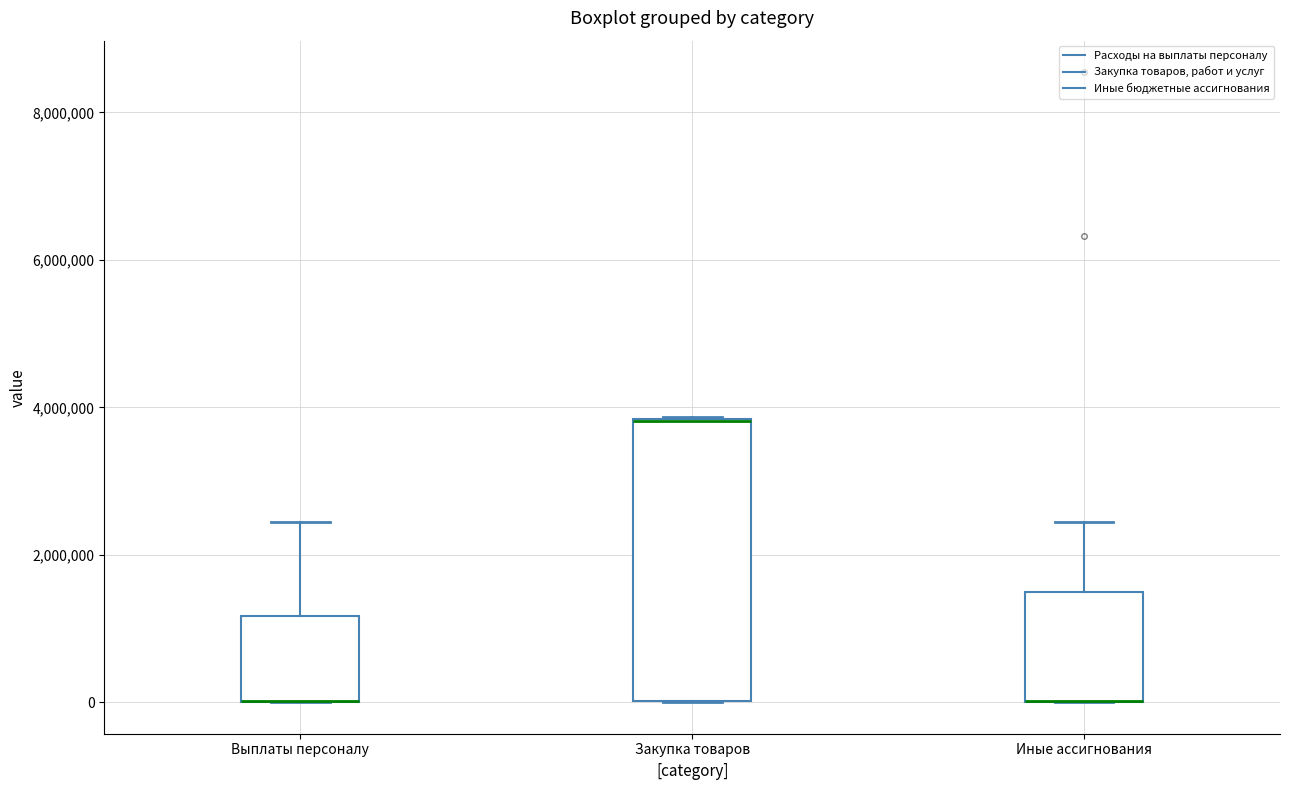

Comparing the boxes themselves (not the whiskers), which one is the tallest?

Закупка товаров